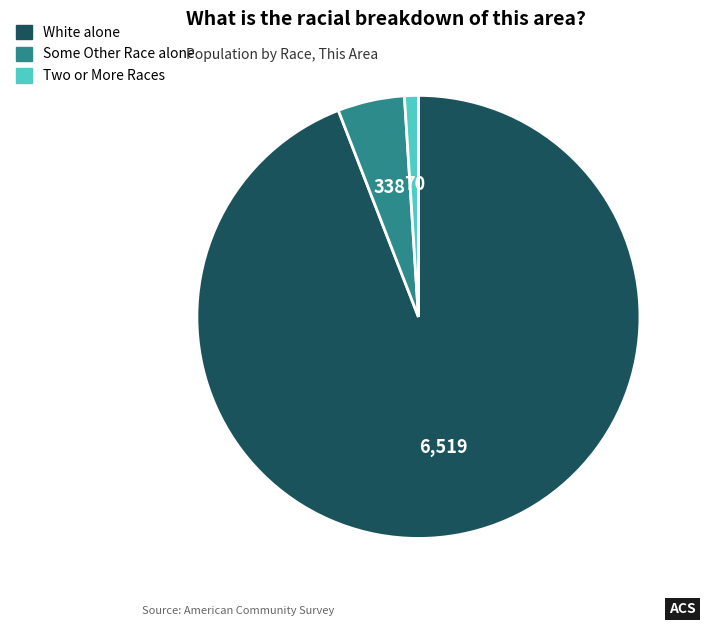

The White alone slice represents 99% of the pie. True or false?

False